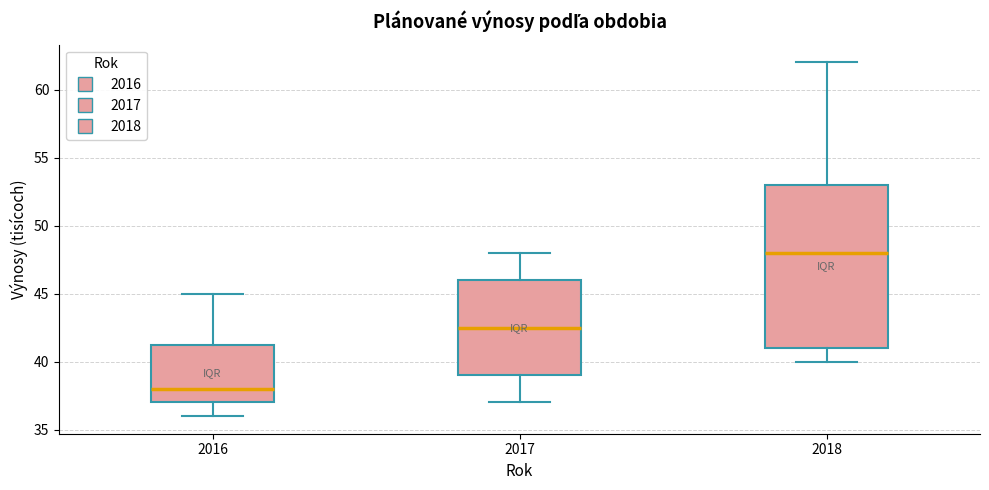

Reading left to right, read every box against the y-axis: the position of its median line, the range the box covers, and the ends of its whiskers. The values are not printed on the chart, so give them approximately, as read against the axis.

2016: median 38.0, box 37.0 to 41.5, whiskers 36.0 to 45.0
2017: median 42.5, box 39.0 to 46.0, whiskers 37.0 to 48.0
2018: median 48.0, box 41.0 to 53.0, whiskers 40.0 to 62.0